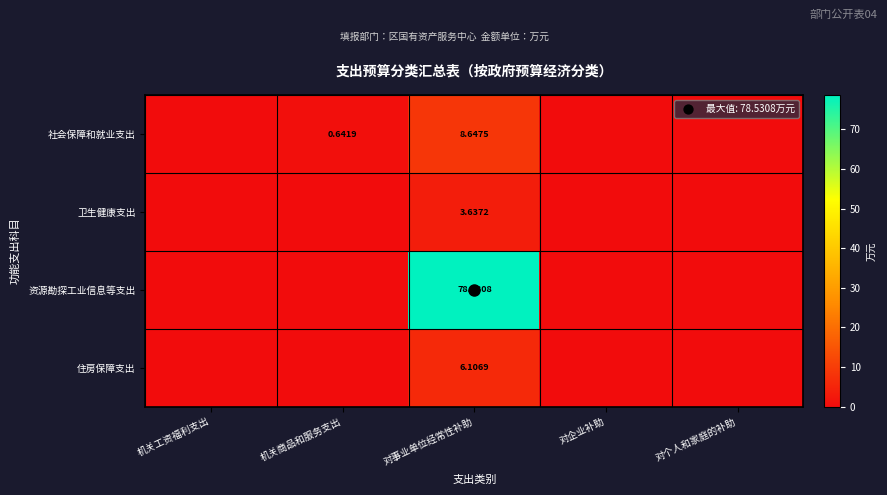

What is the average value of the 社会保障和就业支出 series?

1.9